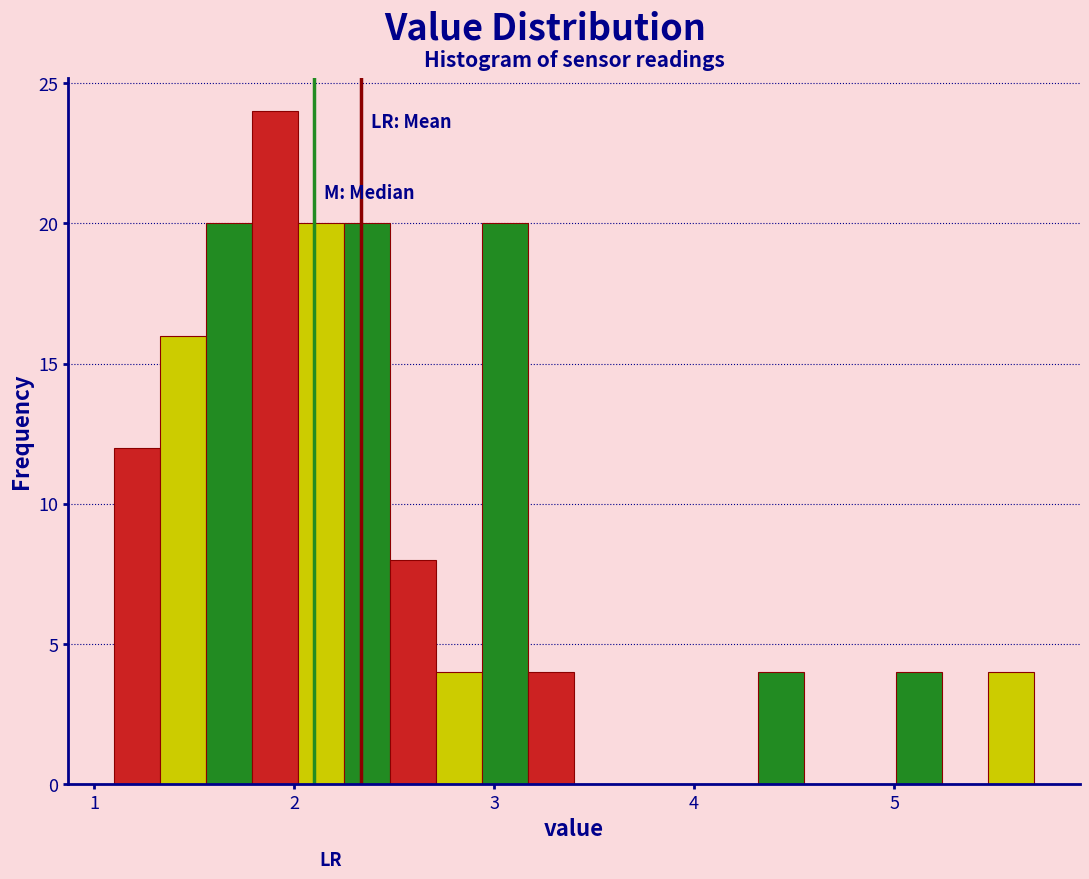

Around what value on the x-axis is the tallest bar? Give the approximate position of its centre, as read against the axis.

1.9